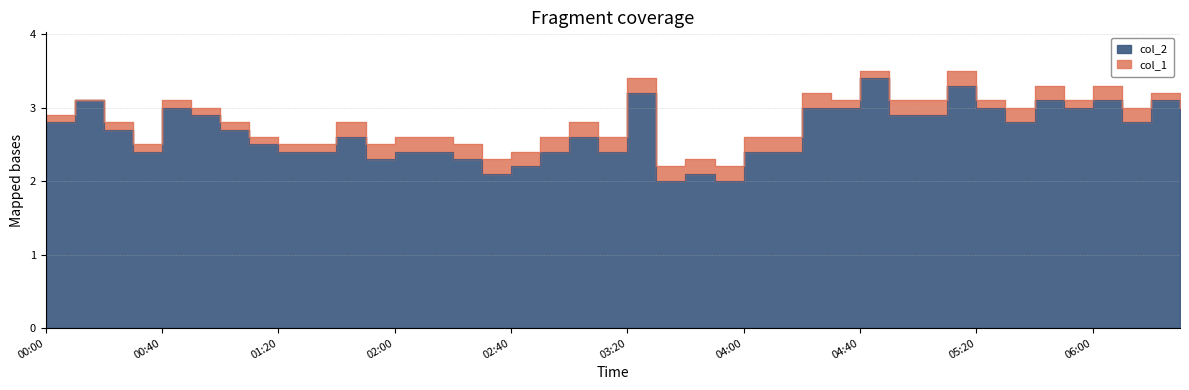

At which category does the data reach its first local valley?

00:30